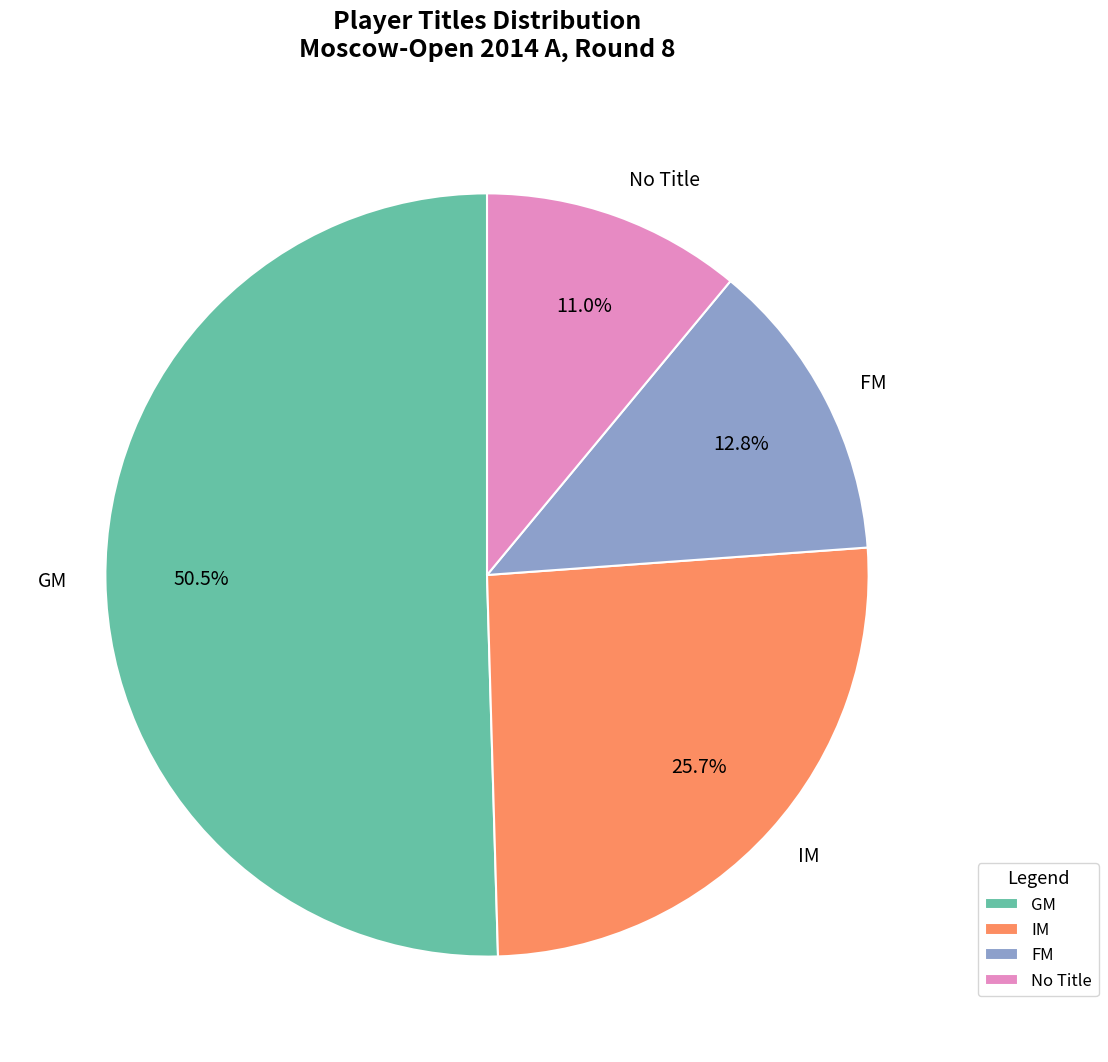

Approximately how many times larger is the value at IM compared to No Title?

2.3